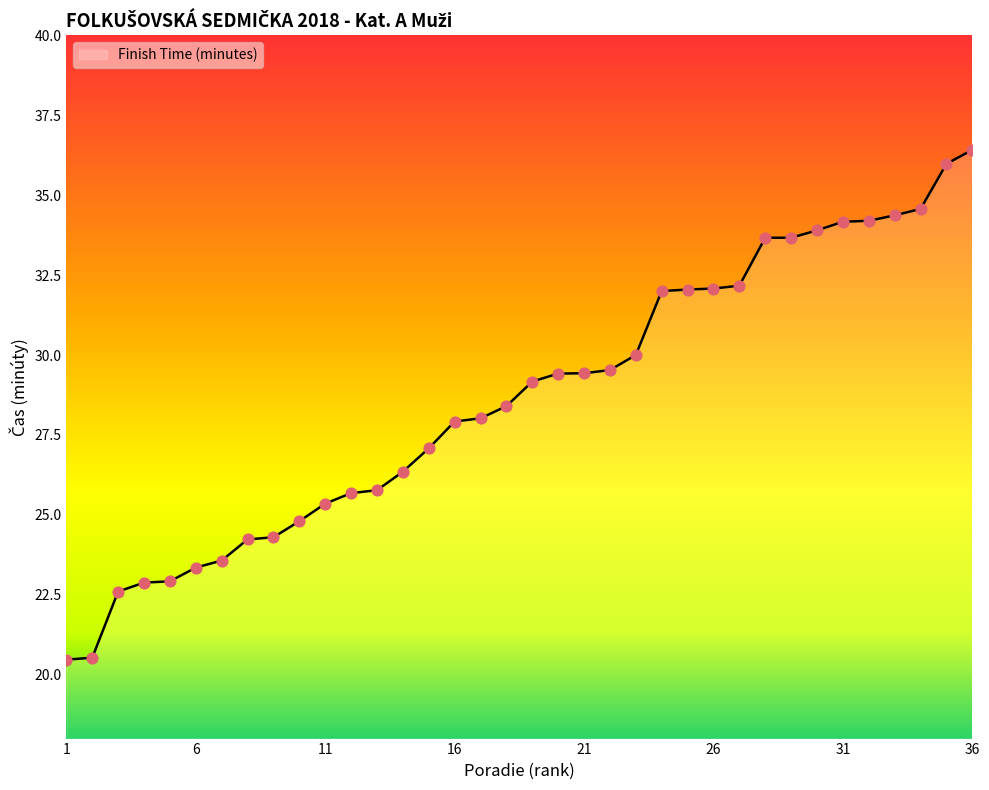

What is the greatest value displayed?

36.4